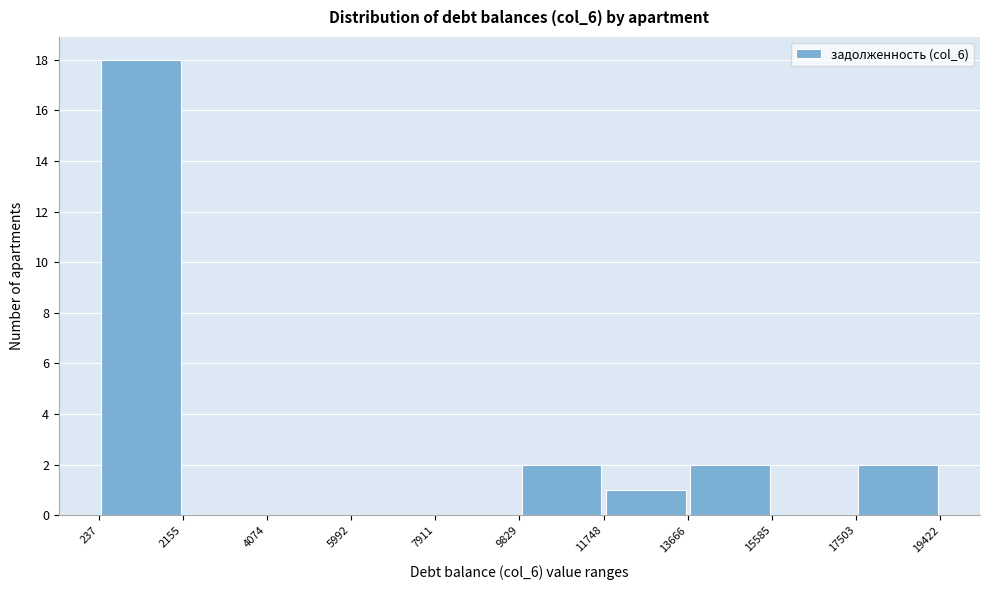

Over which range of the x-axis is the bar tallest?

237 to 2155